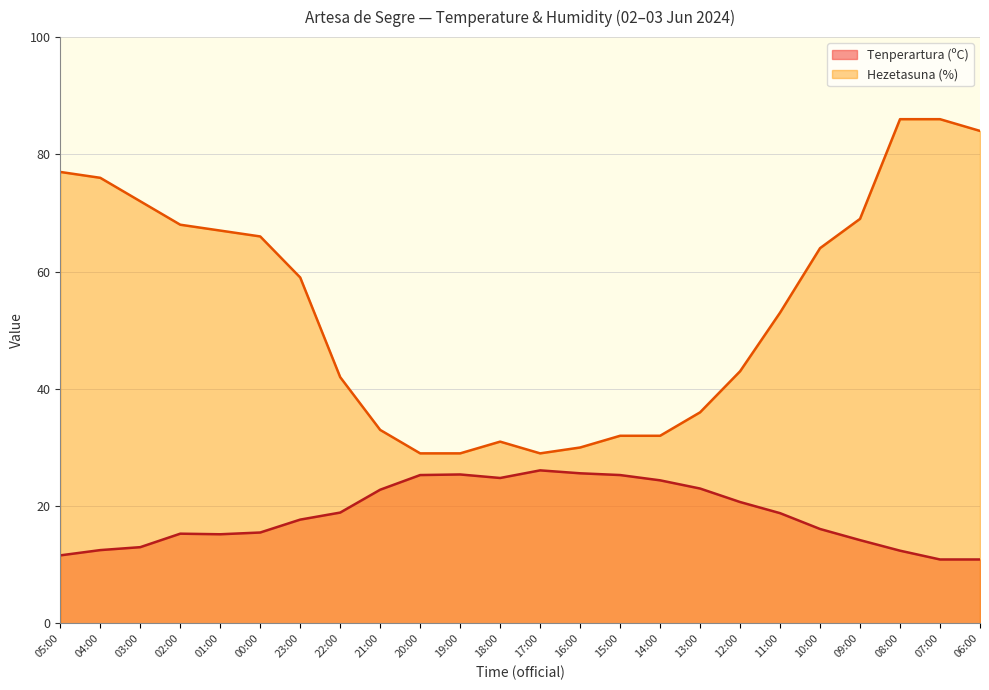

True or false: Tenperartura (ºC) and Hezetasuna (%) intersect in this chart.

False